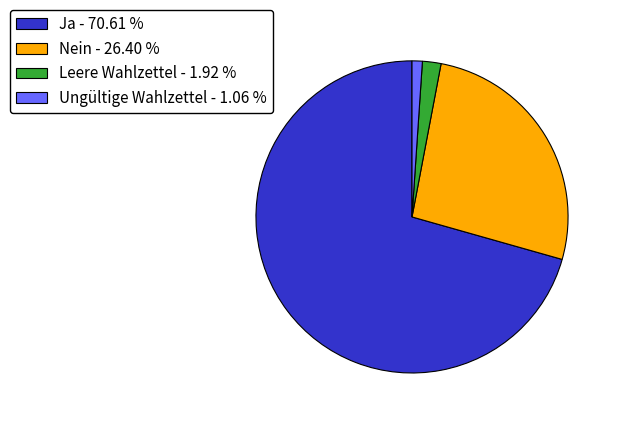

Combined, do Ungültige Wahlzettel - 1.06 % and Ja - 70.61 % account for over 50%?

Yes